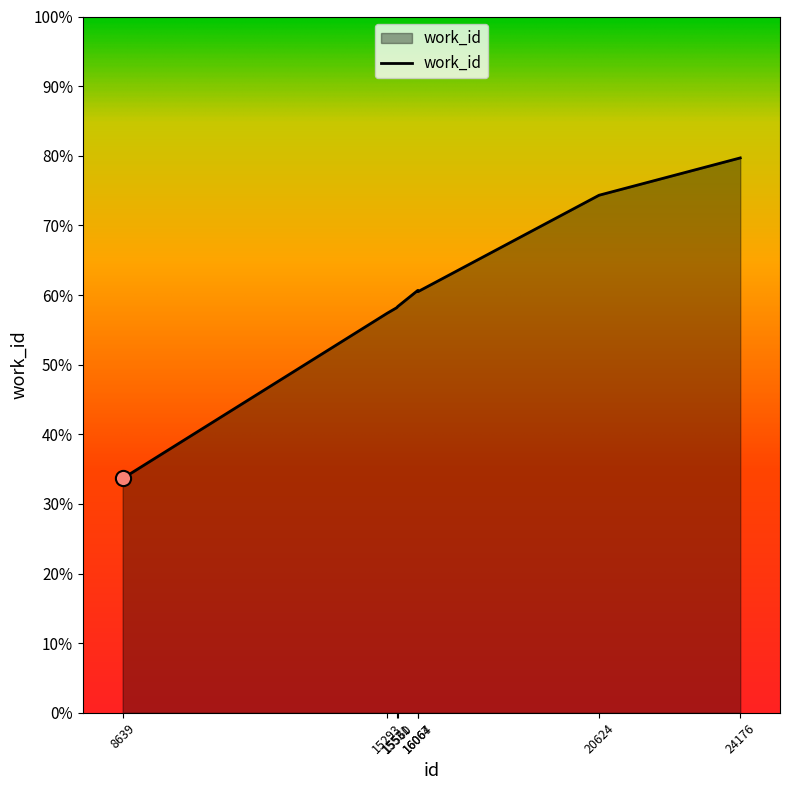

What is the change in value from 8639 to 15293?

+2373